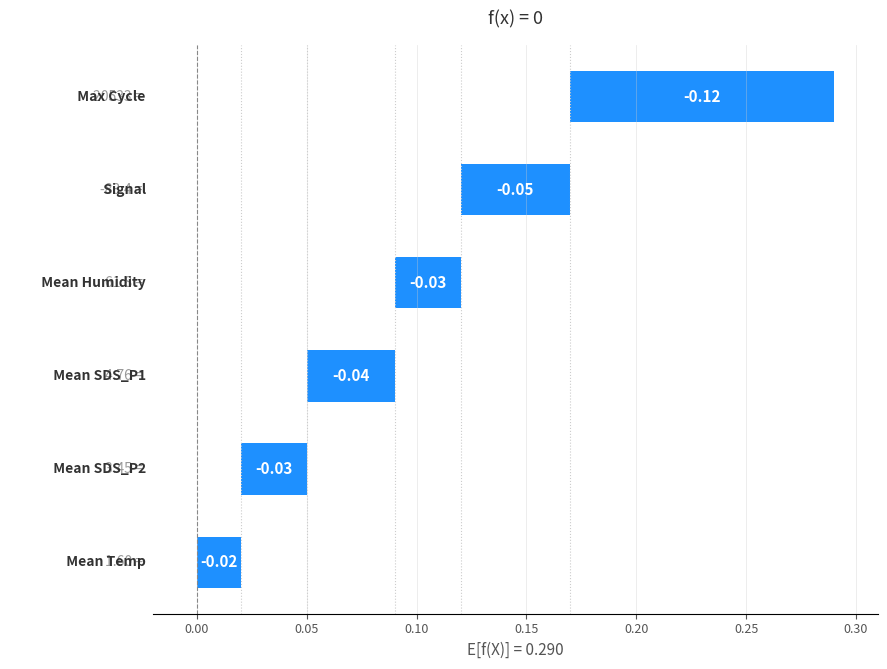

What is the value of the 5th bar from the left?

0.1